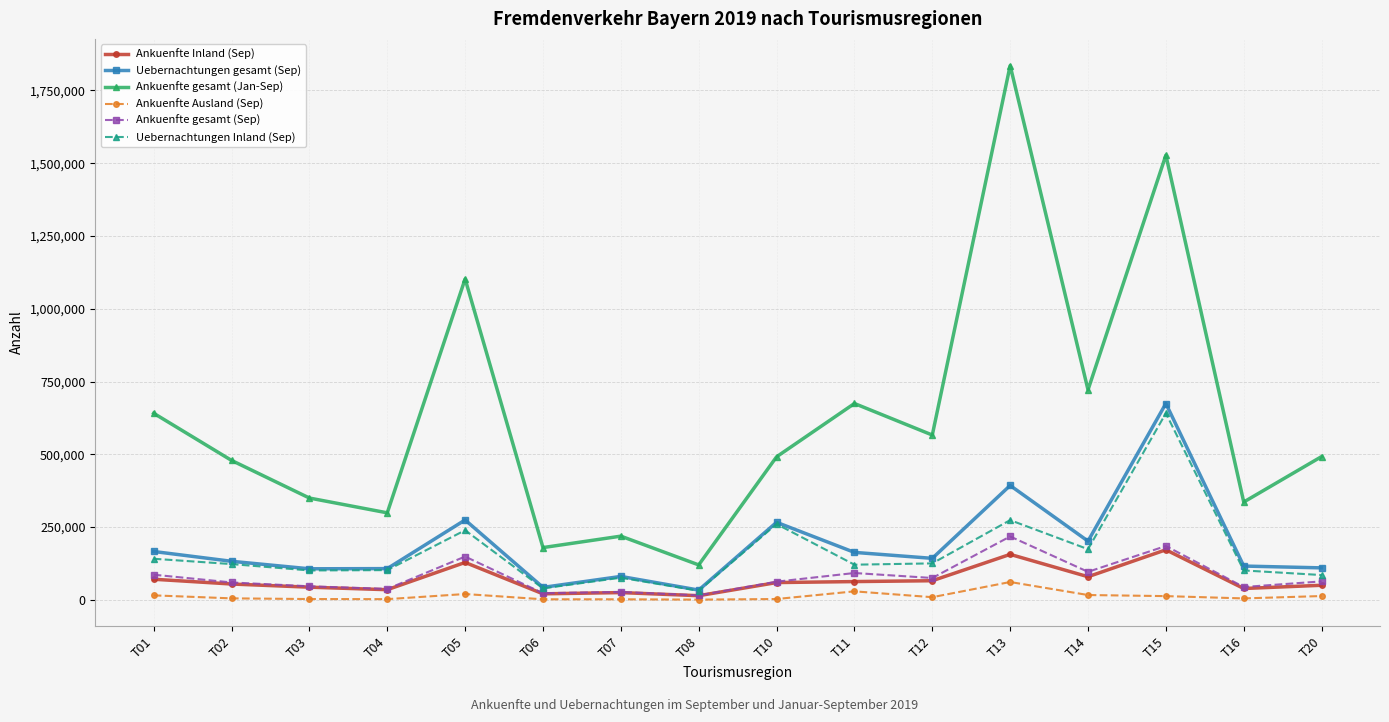

Where is Ankuenfte gesamt (Jan-Sep) nearest to the value 977864?

T05